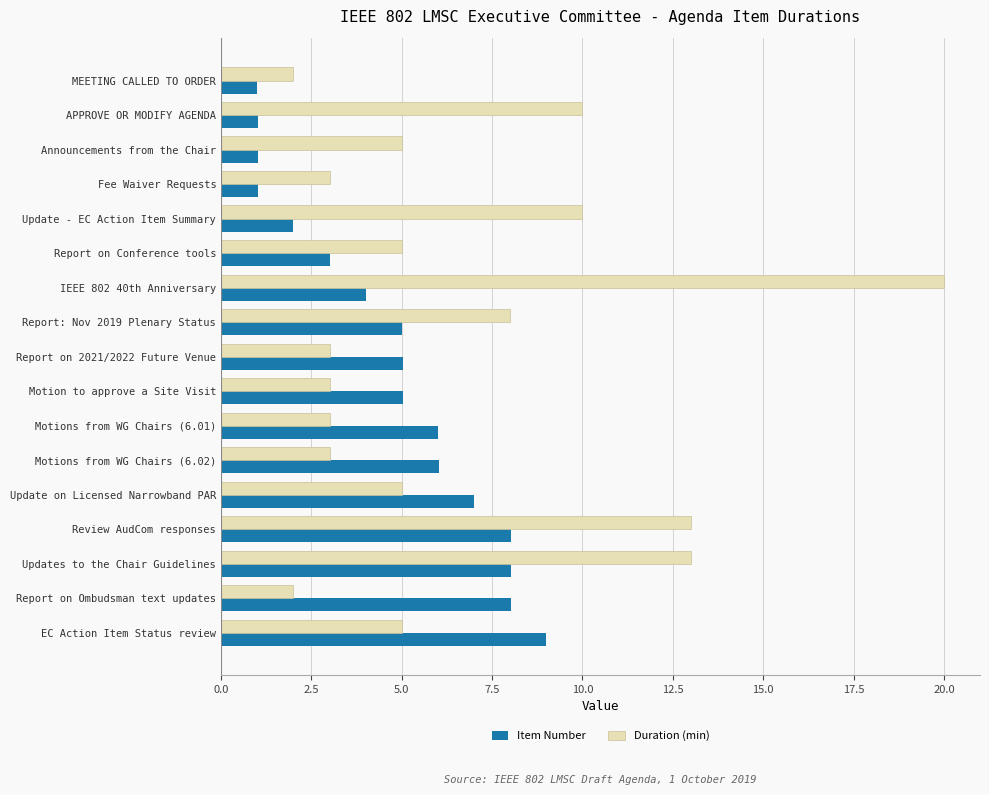

Read the Duration (min) value at MEETING CALLED TO ORDER.

2.0